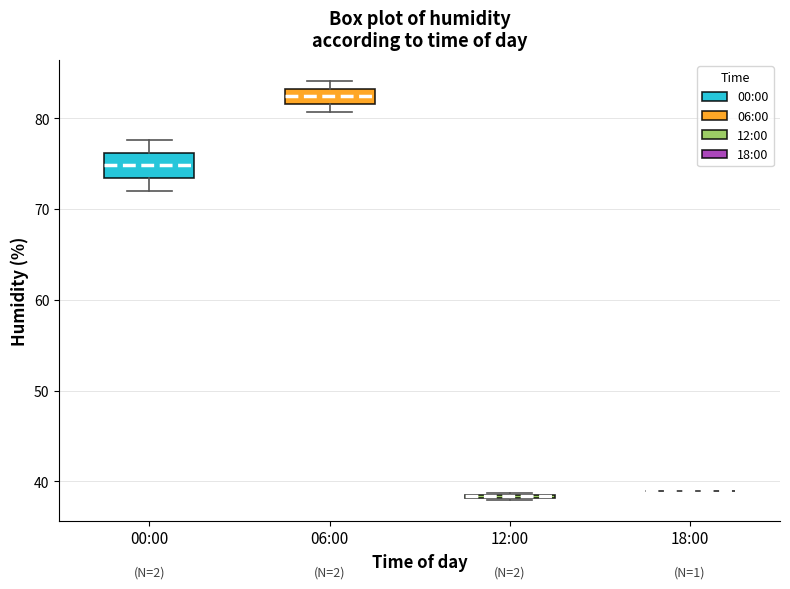

Where is the lower edge of the box for 06:00 on the y-axis? The values are not printed on the chart, so give them approximately, as read against the axis.

82